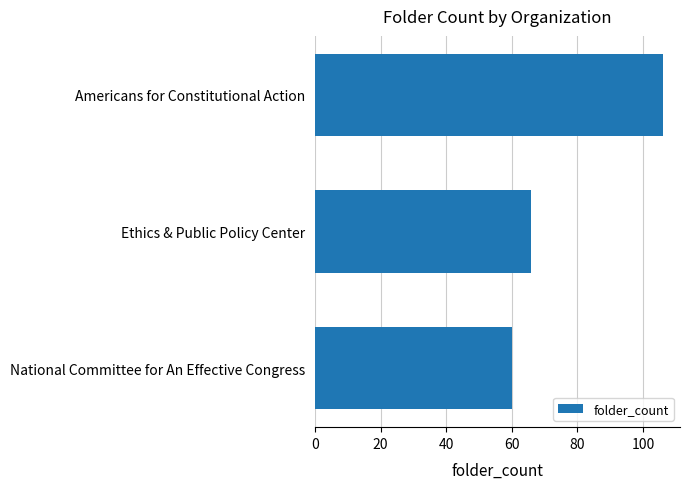

Reading top to bottom, what are all the values shown in this chart?

Americans for Constitutional Action=106	Ethics & Public Policy Center=66	National Committee for An Effective Congress=60